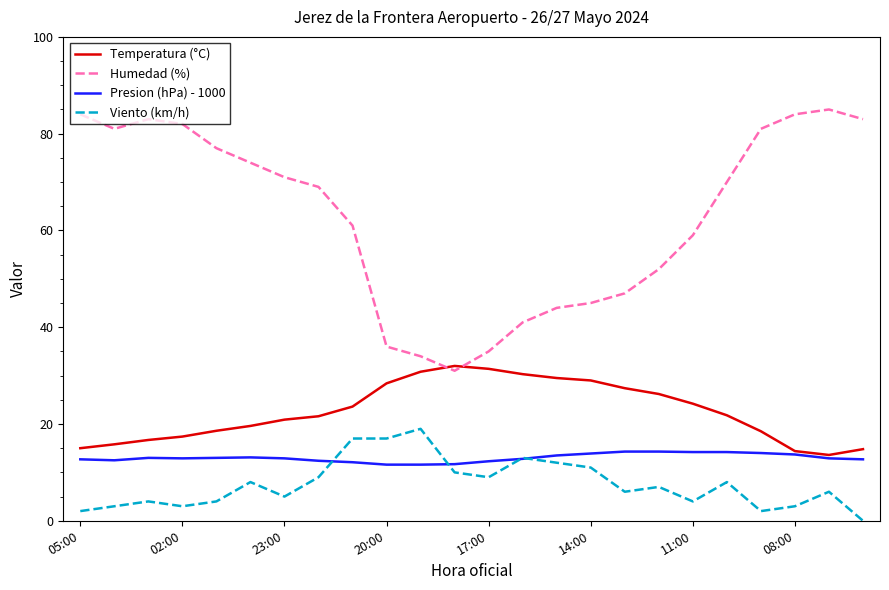

Rank the series by their maximum value, from highest to lowest.

Humedad (%), Temperatura (°C), Viento (km/h), Presion (hPa) - 1000